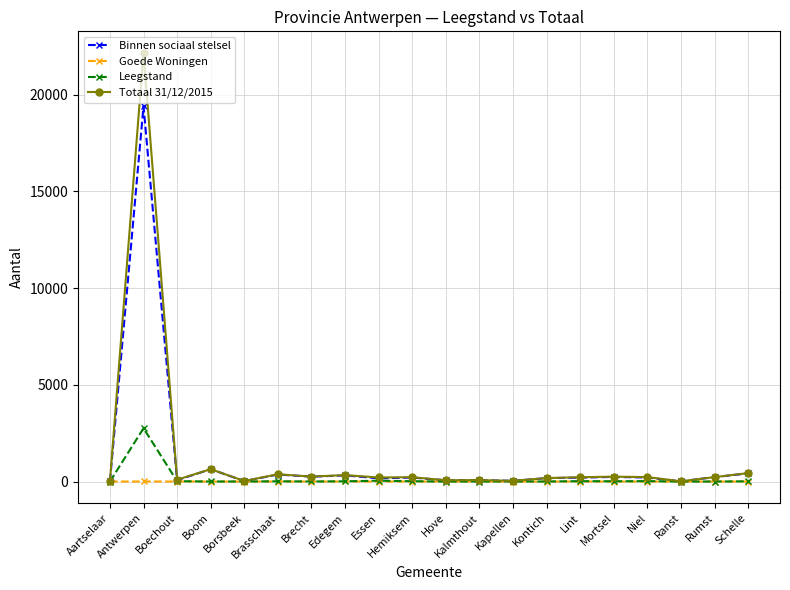

Which series has the largest range (max minus min)?

Totaal 31/12/2015